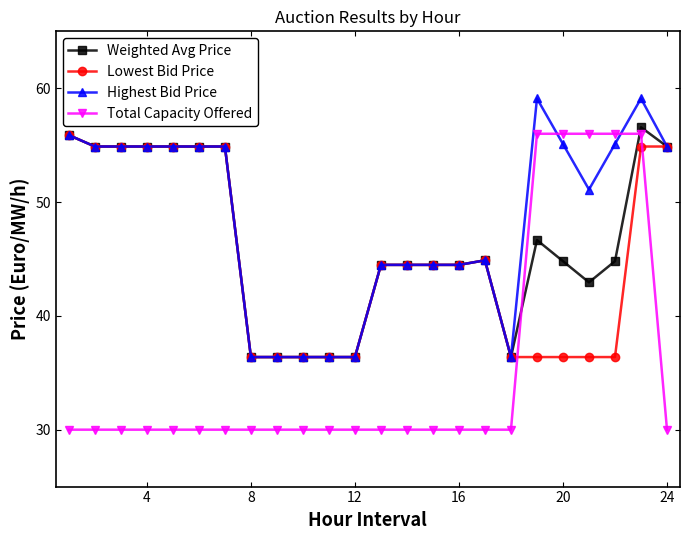

Which series has the largest total across all categories?

Highest Bid Price